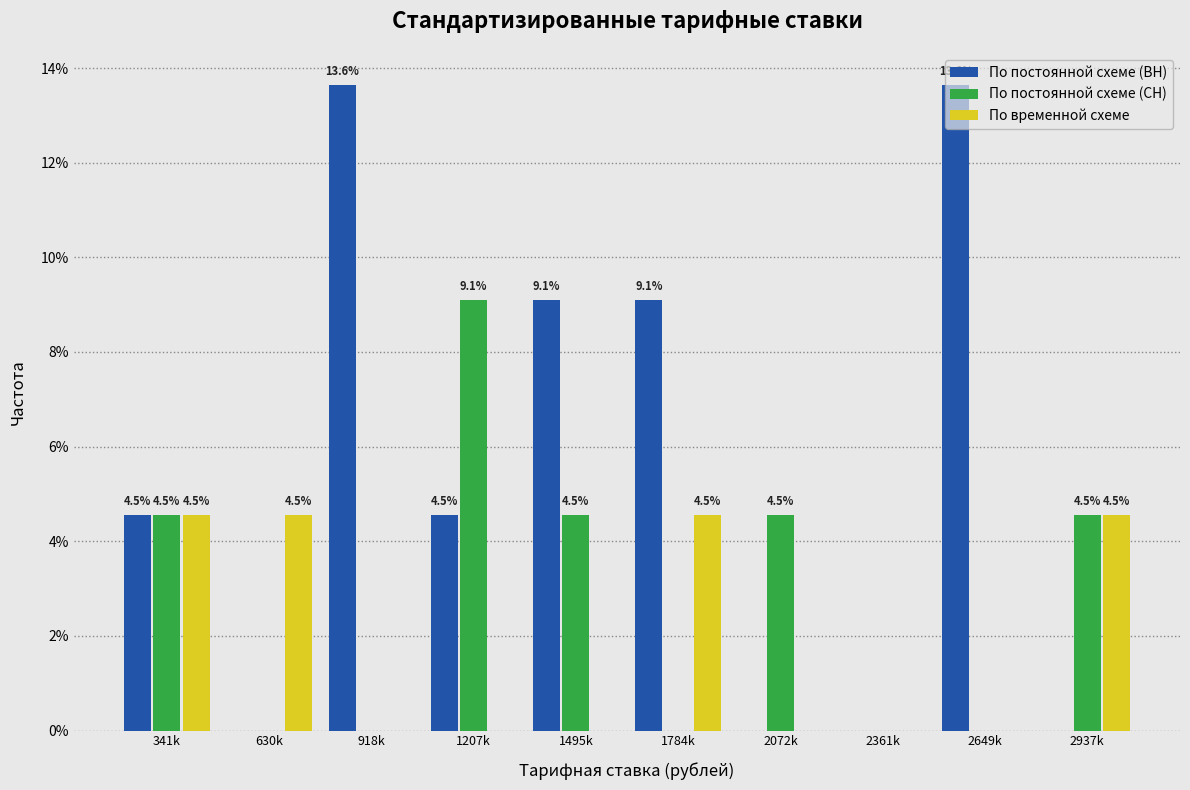

Is it true that По постоянной схеме (СН) equals 4.5 at 2937k?

True